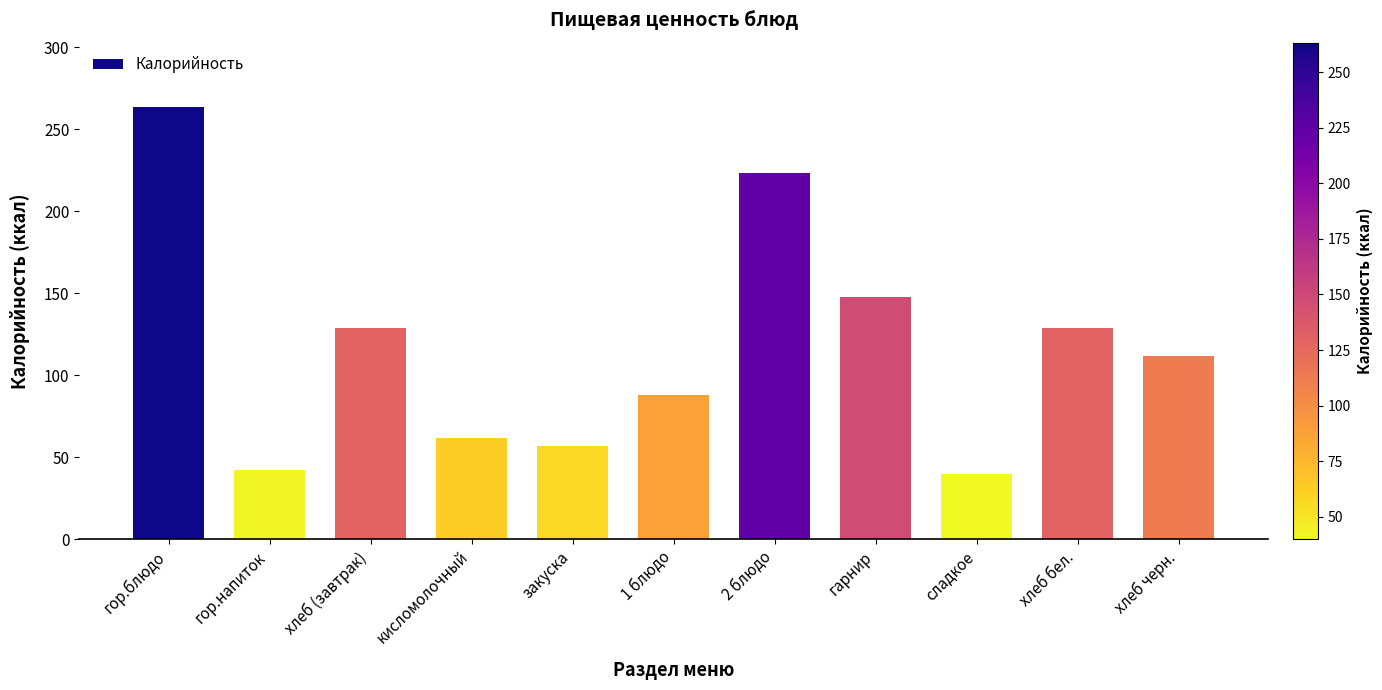

Where is the data nearest to the value 151?

гарнир